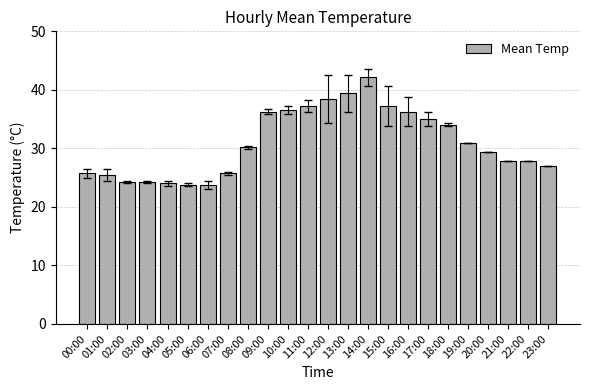

At which label is the value closest to 32?

19:00